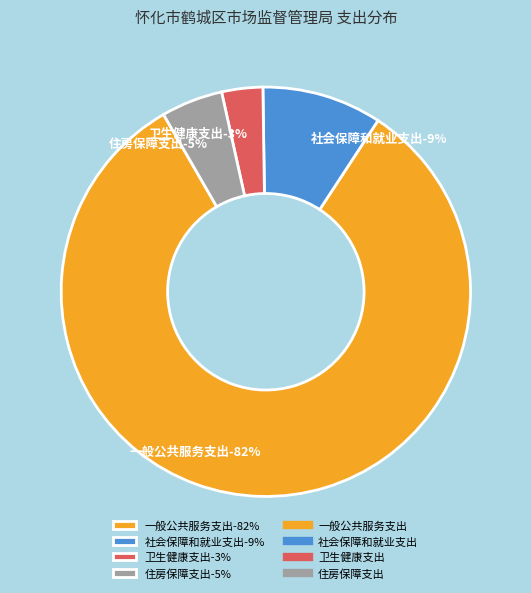

Which slice is the largest?

一般公共服务支出